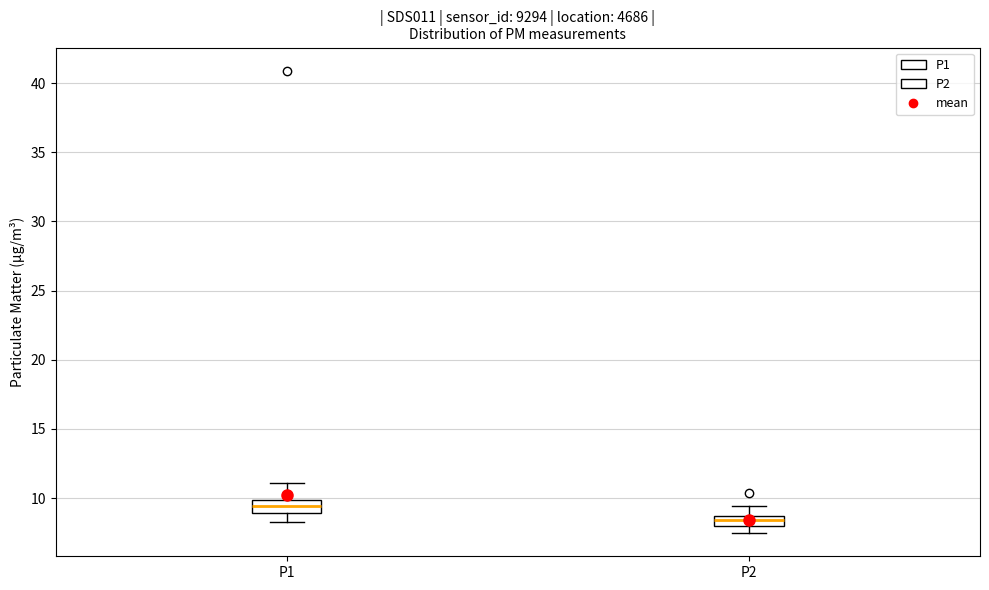

Where is the upper edge of the box for P2 on the y-axis? The values are not printed on the chart, so give them approximately, as read against the axis.

8.5